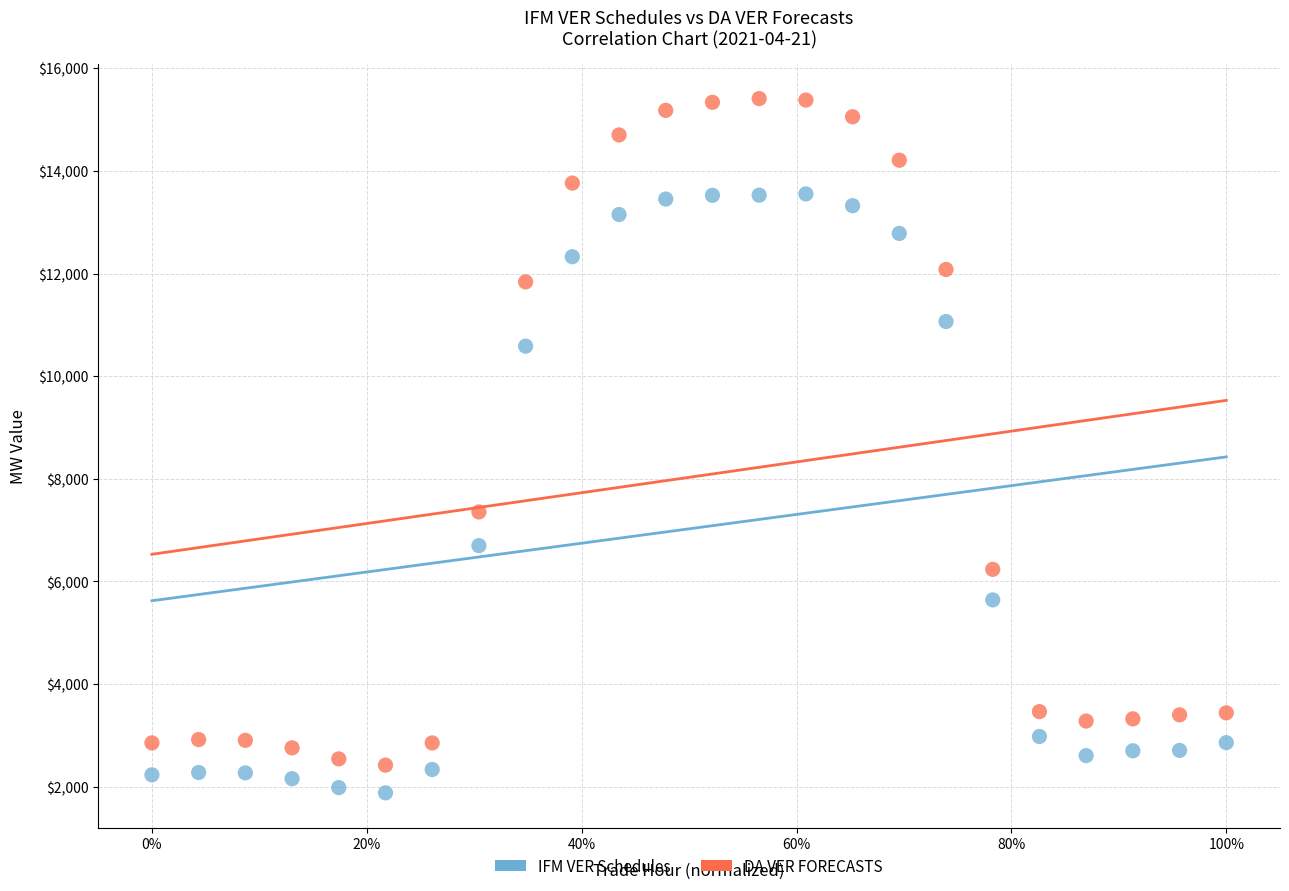

Which series has the largest Y range (max minus min)?

DA VER FORECASTS